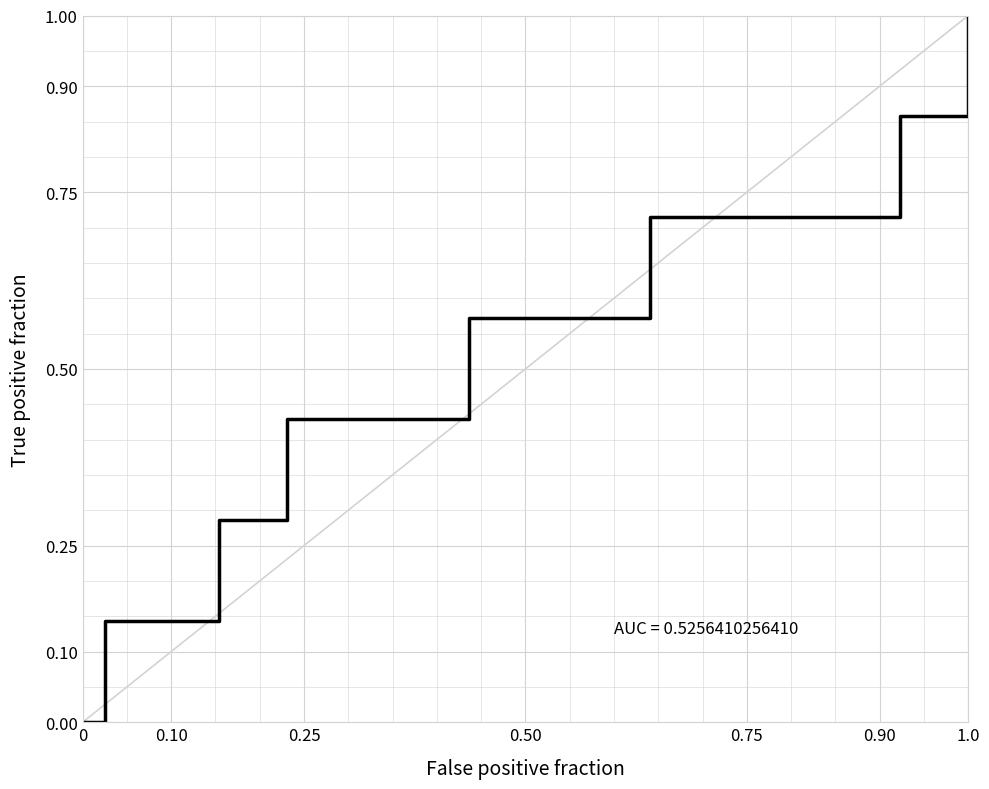

Does the chart have visible grid lines?

Yes